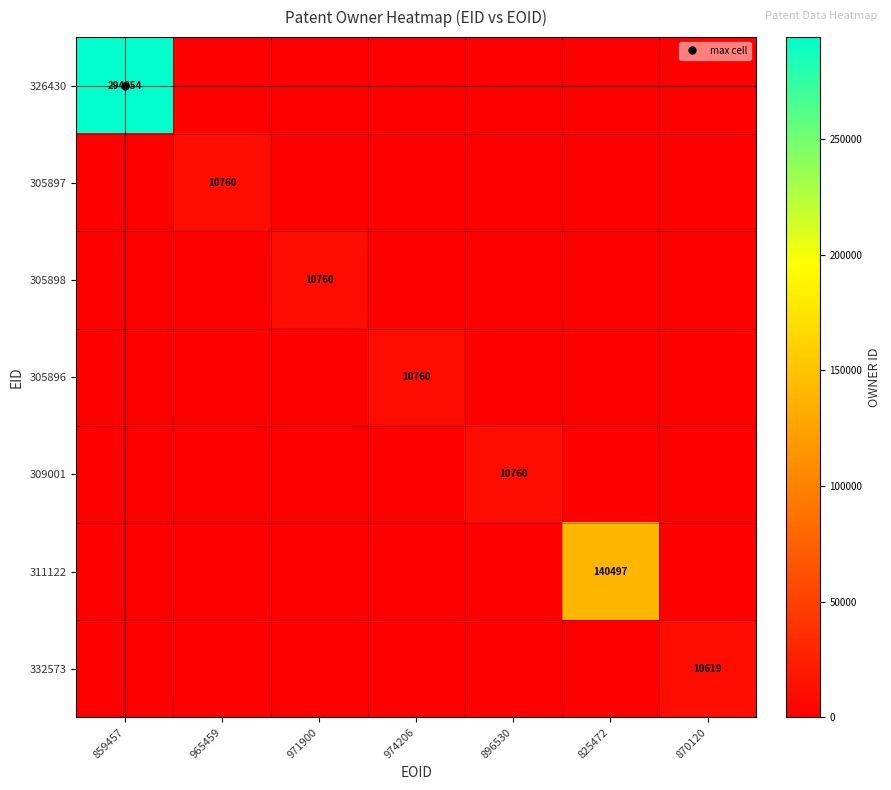

What is the sum of all 305898 values?

10760